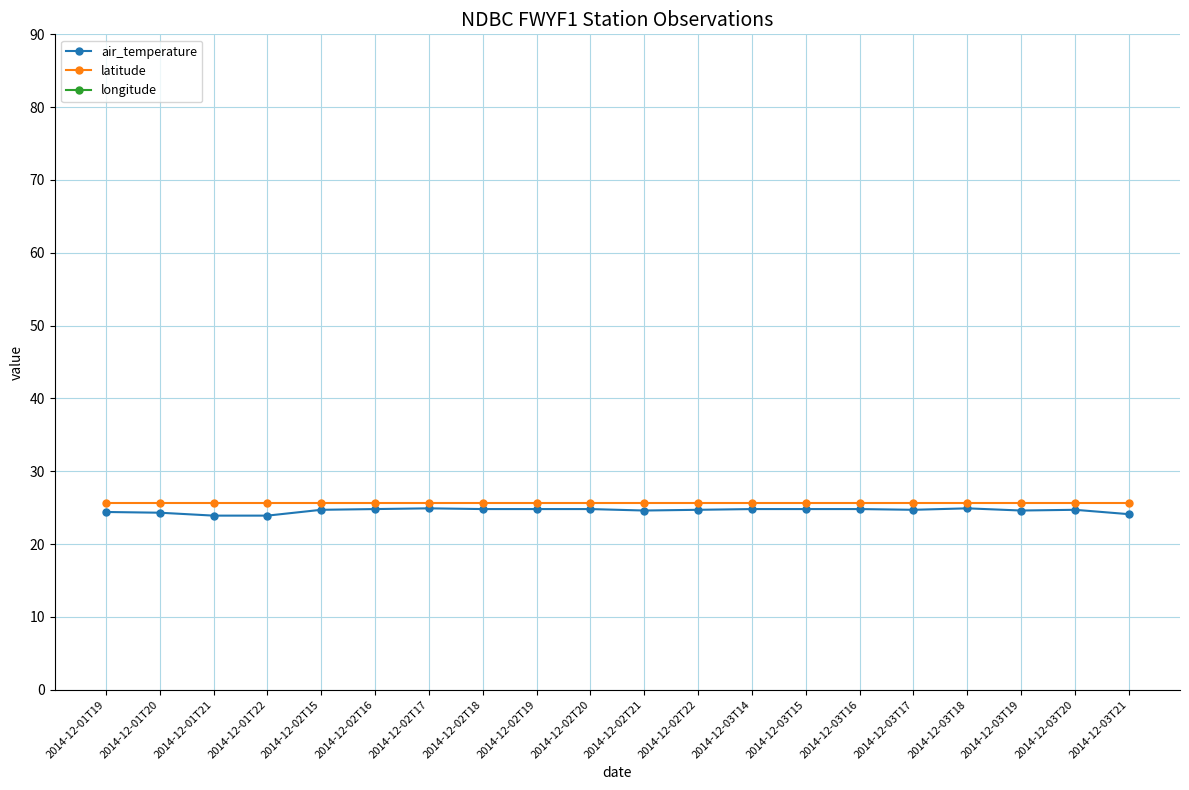

What is the difference between the maximum and second lowest values in the air_temperature series?

1.0